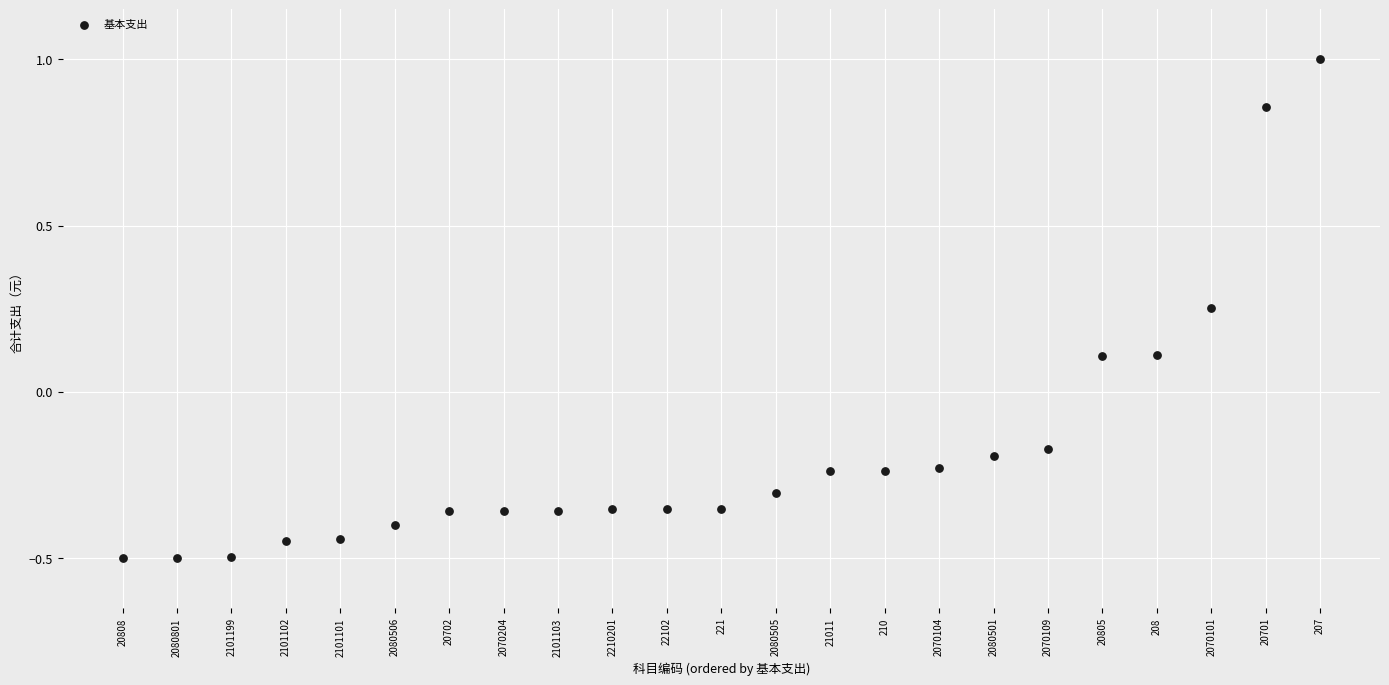

What is the range of Y values (max minus min)?

1.5